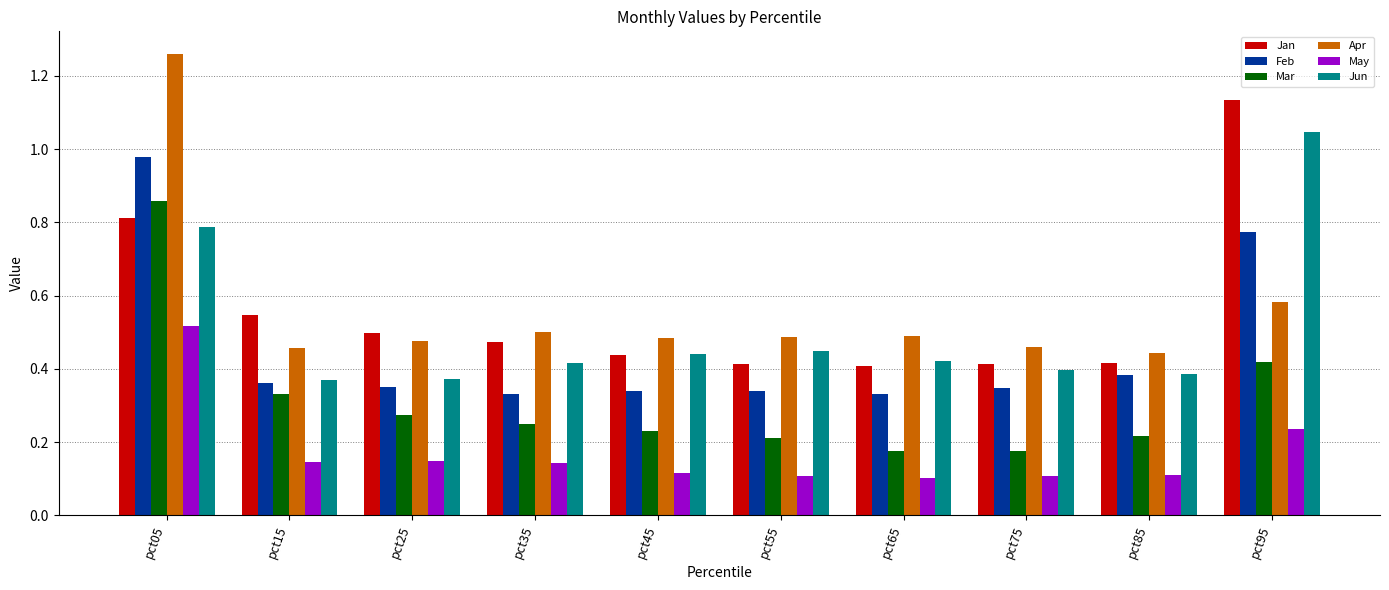

Which series changed the most between pct15 and pct65?

Mar